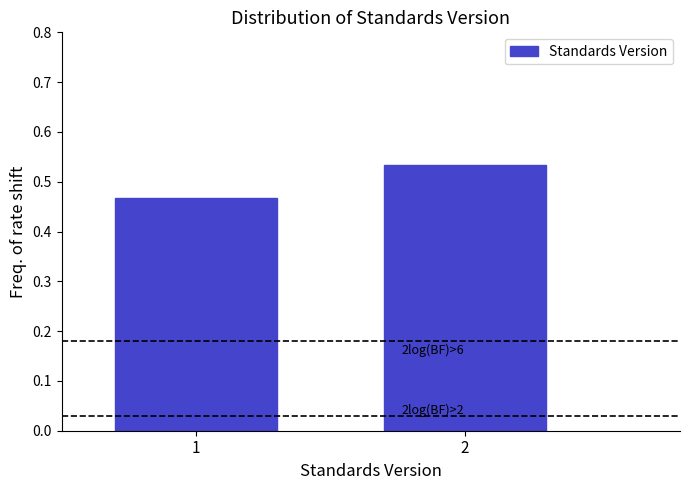

Rank the categories by value from highest to lowest.

2, 1